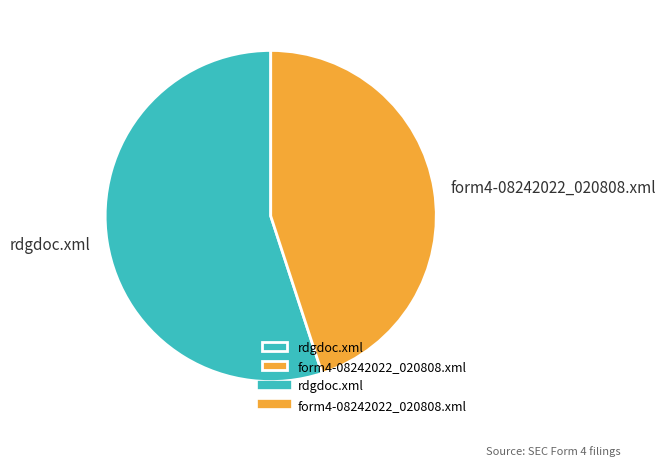

Is it true that rdgdoc.xml is 55% of the pie?

True